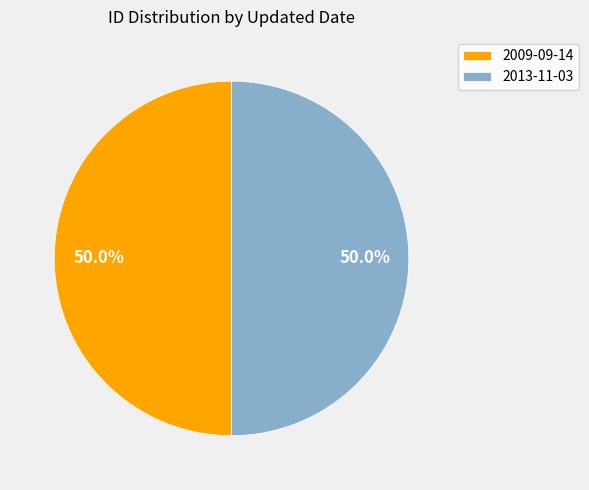

Do 2009-09-14 and 2013-11-03 together represent more than half of the pie?

Yes